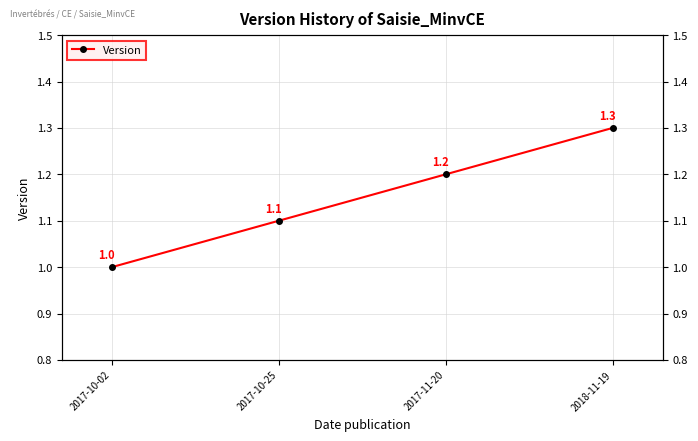

What is the change in value from 2017-10-02 to 2017-11-20?

+0.2